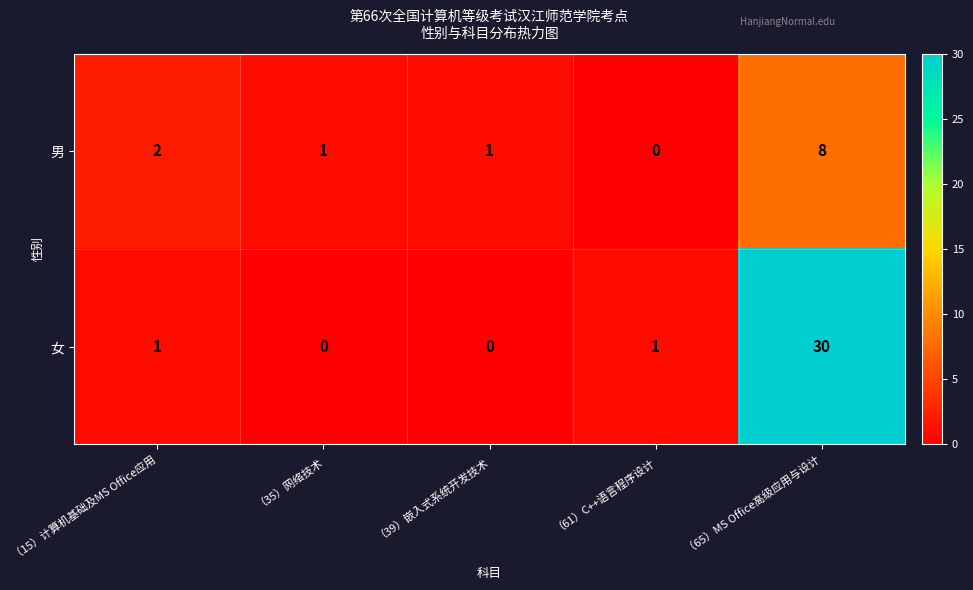

The 男 series shows 1 at （15）计算机基础及MS Office应用. True or false?

False